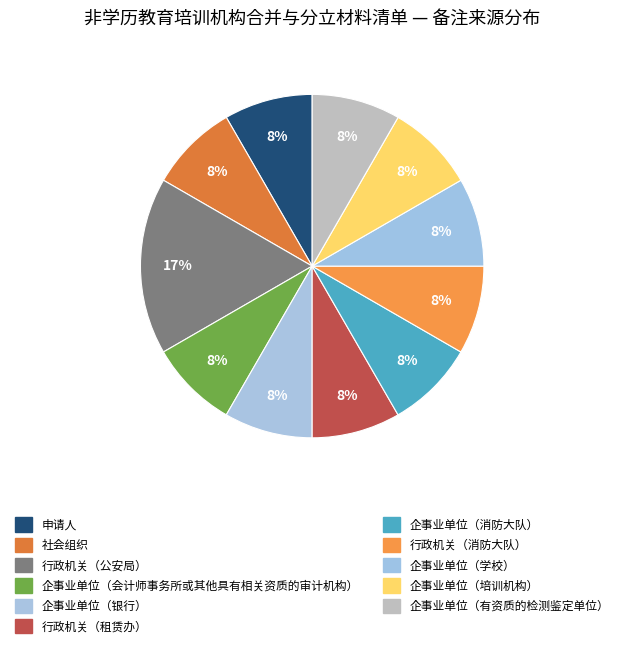

To the nearest percent, what portion does 行政机关（公安局） represent?

17%